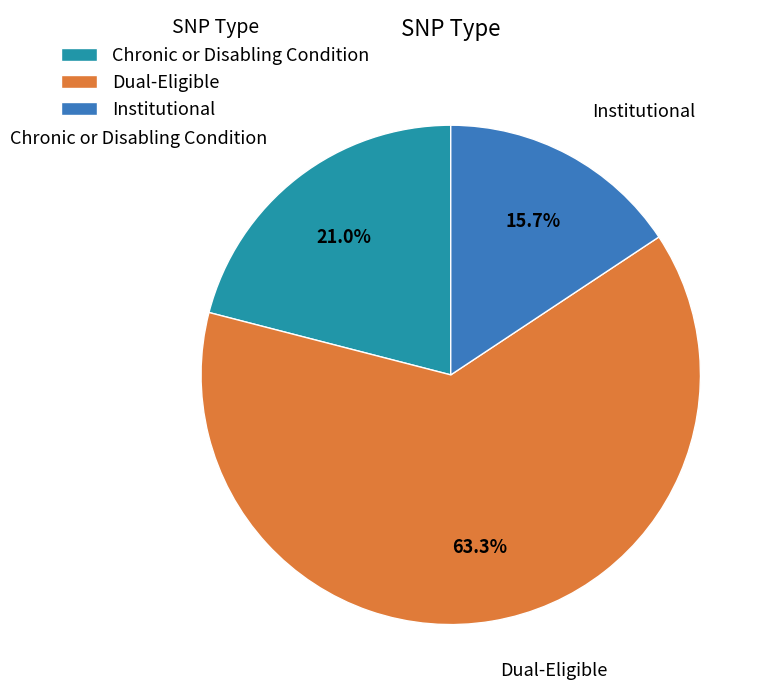

Does any single category account for the majority?

Yes